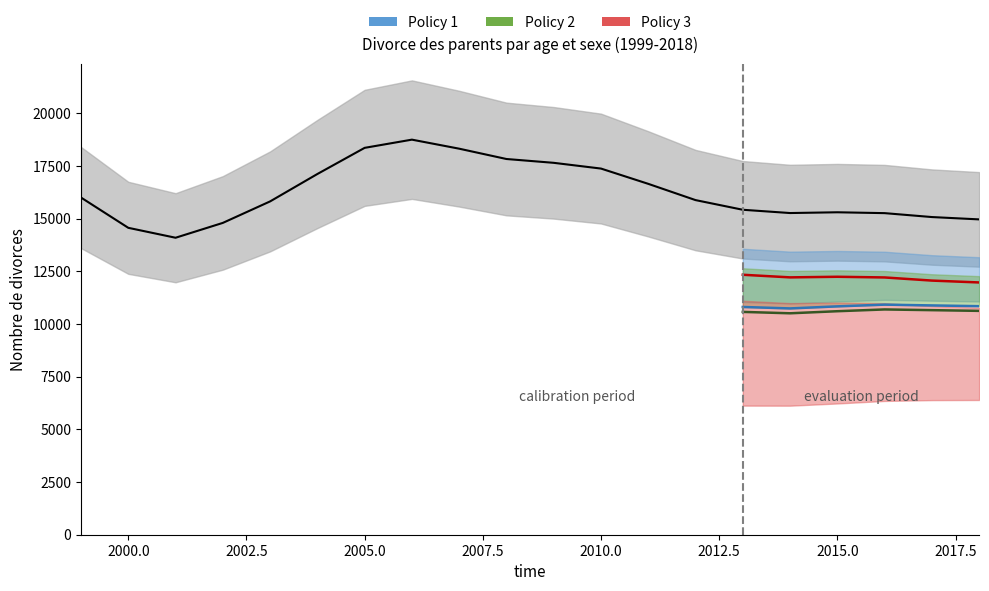

How many values in the Policy 3 series exceed 12218?

3